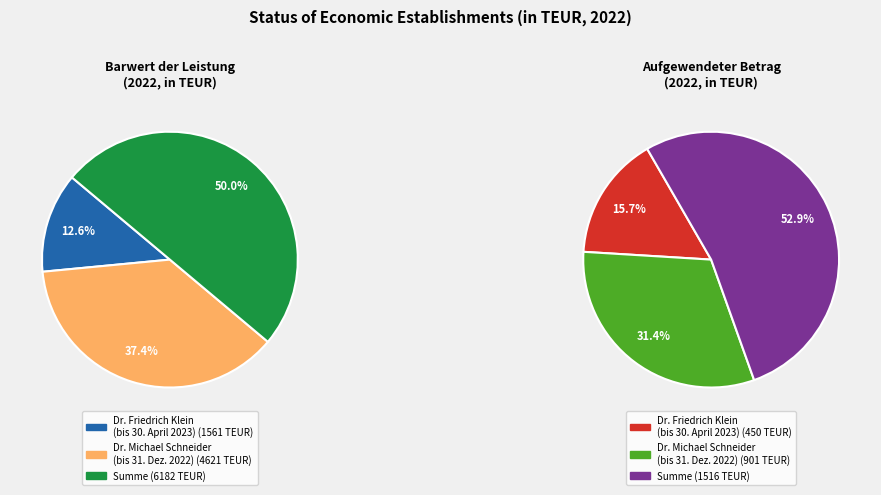

Which series has the widest spread of values?

Barwert der Leistung